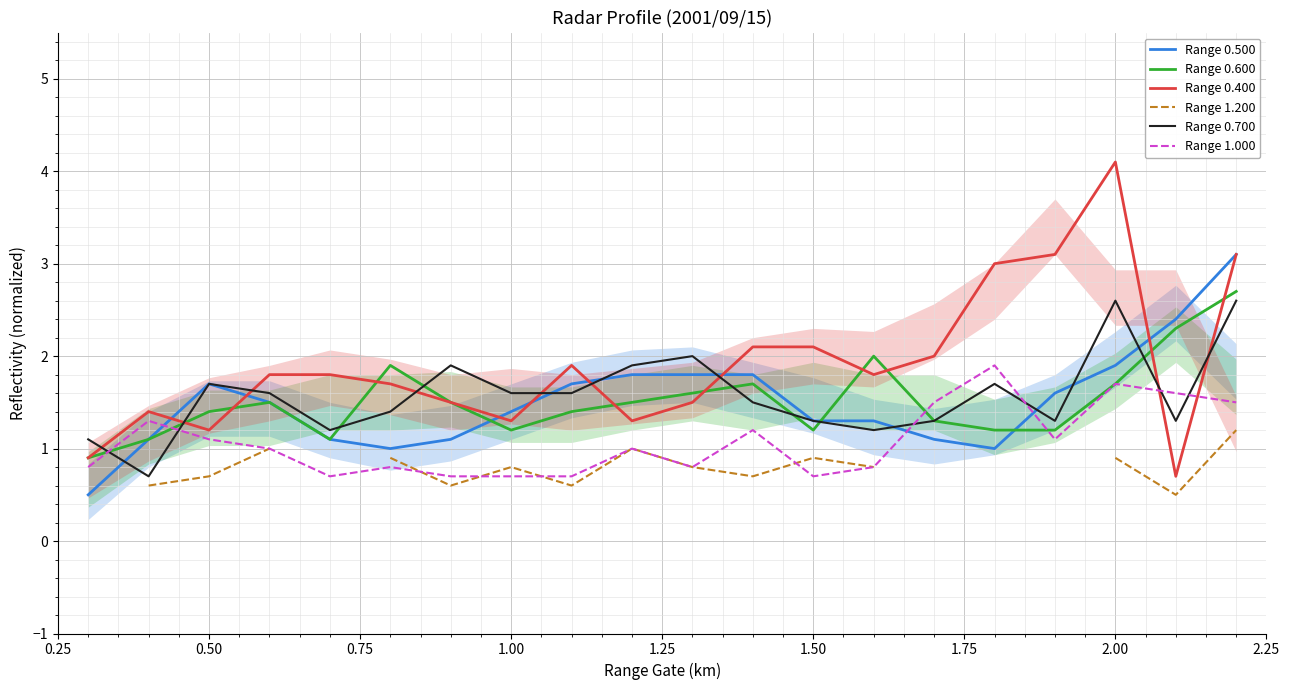

True or false: Range 0.500 and Range 1.000 intersect in this chart.

True